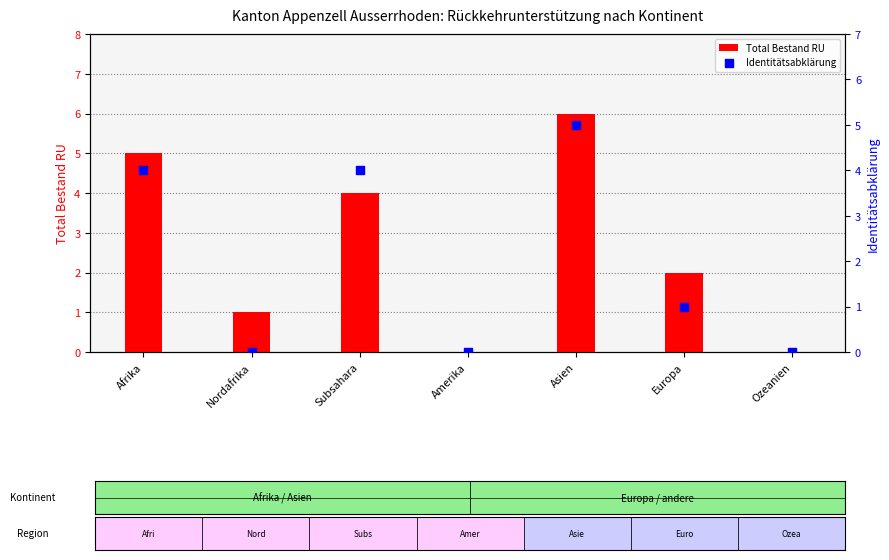

What are all the series names shown in the legend?

Total Bestand RU, Identitätsabklärung